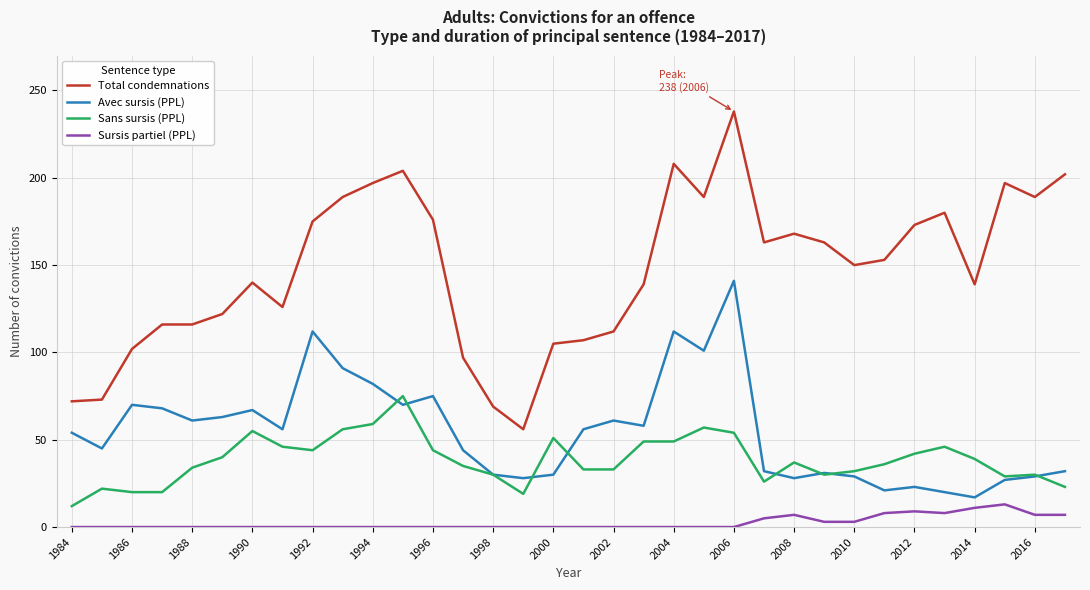

Rank the series by their maximum value, from lowest to highest.

Sursis partiel (PPL), Sans sursis (PPL), Avec sursis (PPL), Total condemnations